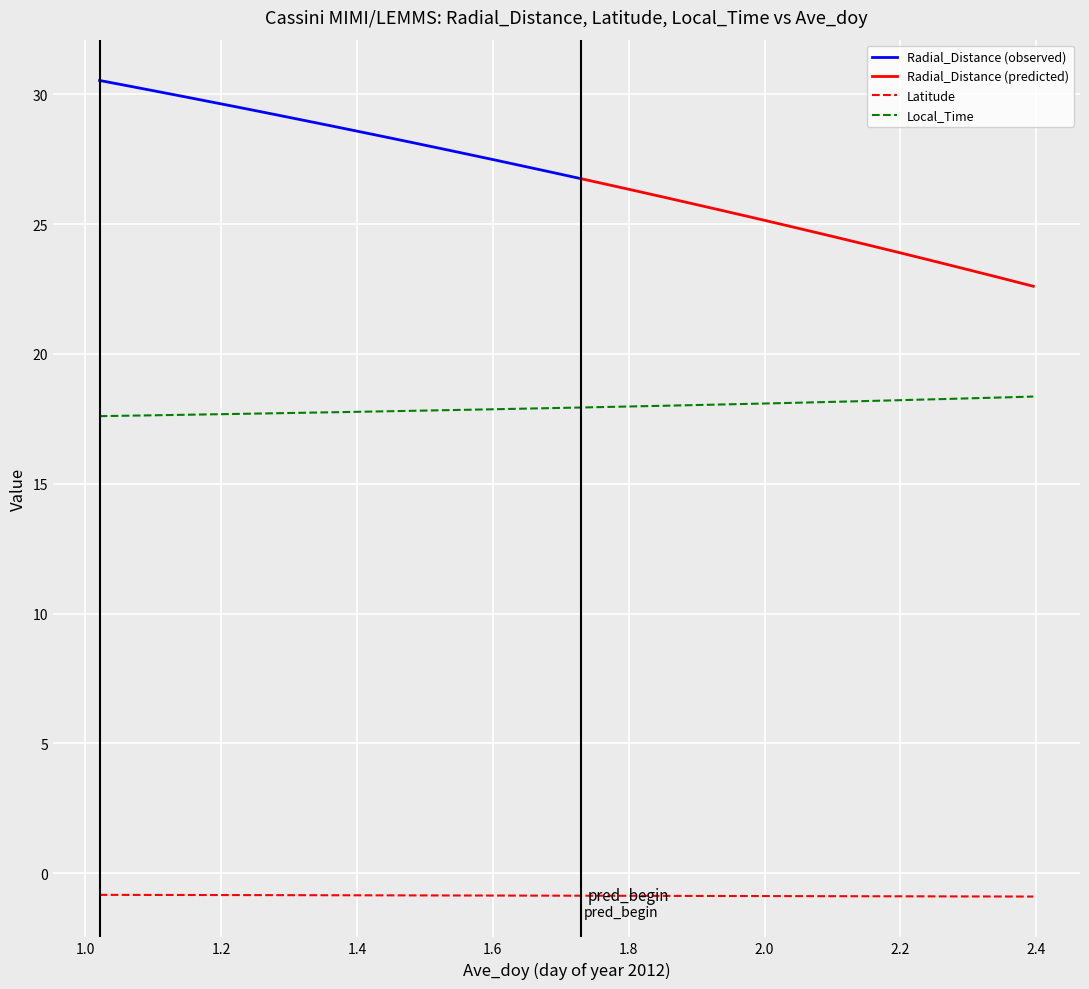

True or false: Latitude and Local_Time intersect in this chart.

False